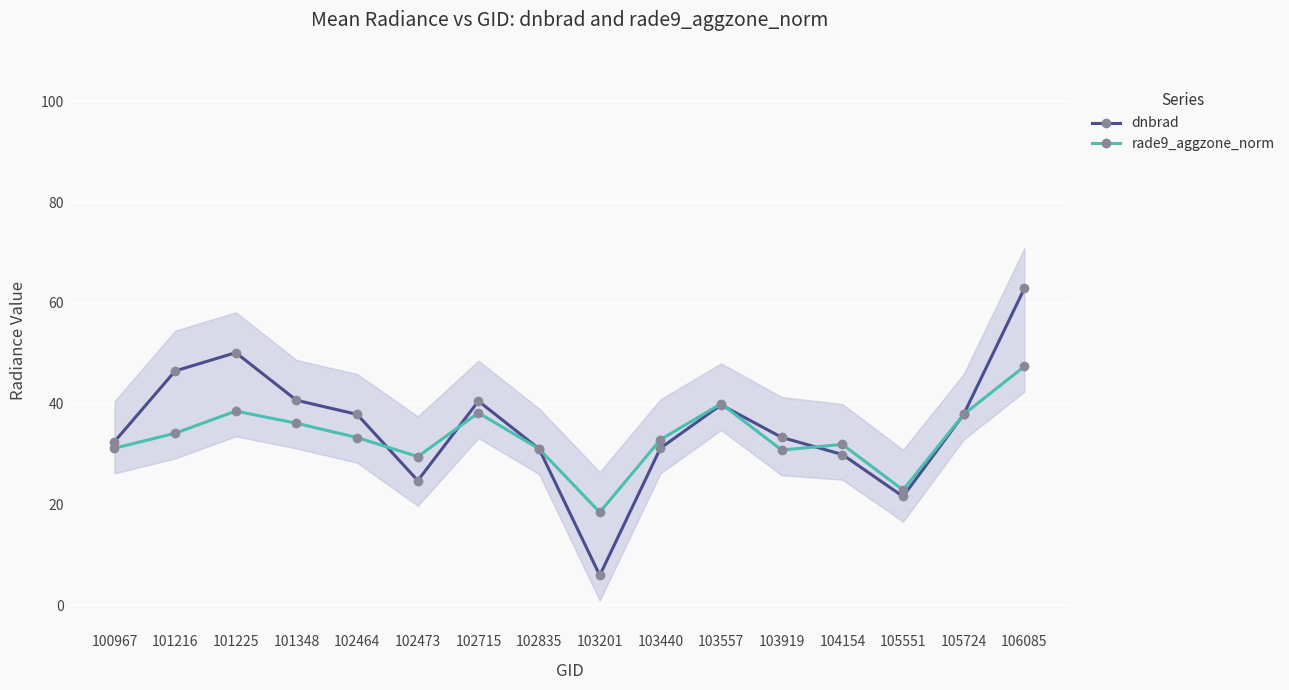

Is it true that rade9_aggzone_norm equals 38.5 at 101225?

True